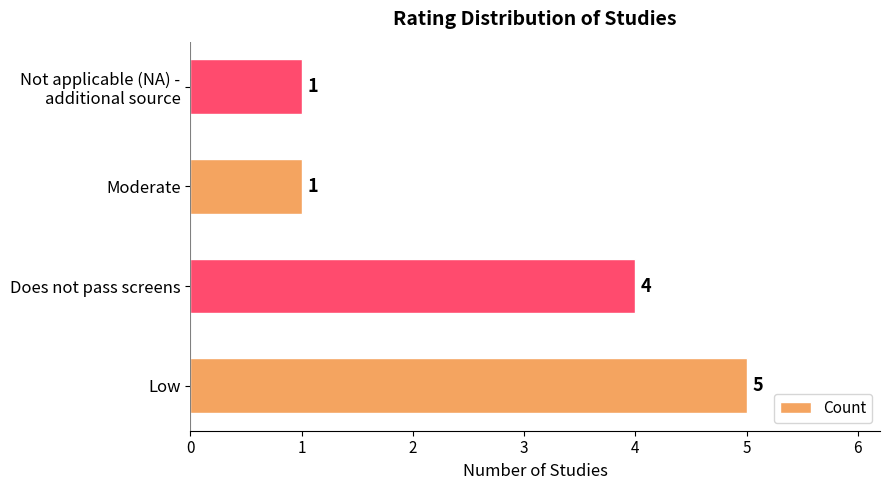

What is the smallest value displayed?

1